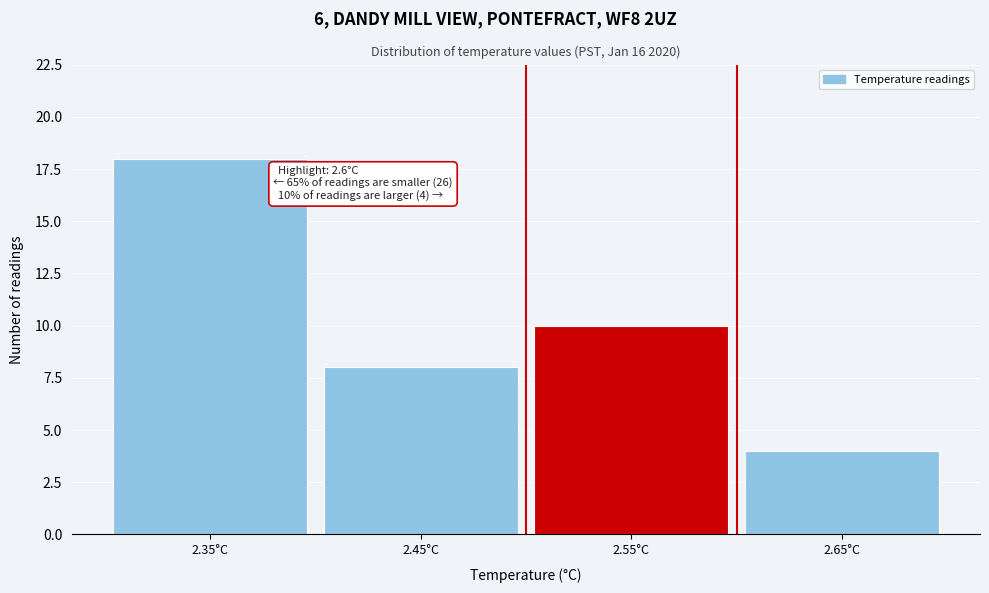

Reading left to right, transcribe all the data shown in this chart.

18	8	10	4